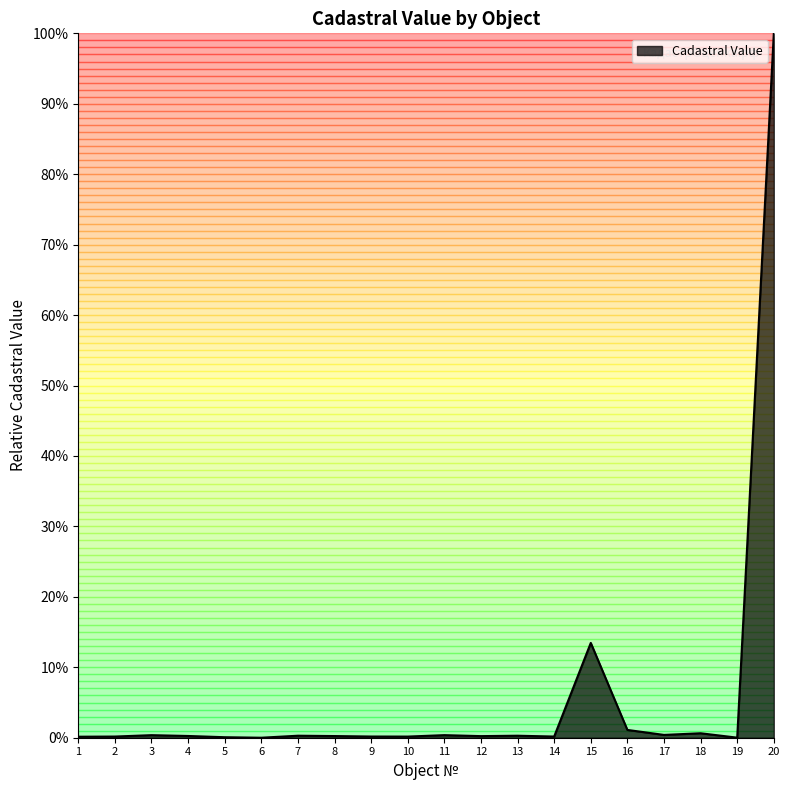

Is it true that the value at 18 is 0.0?

True